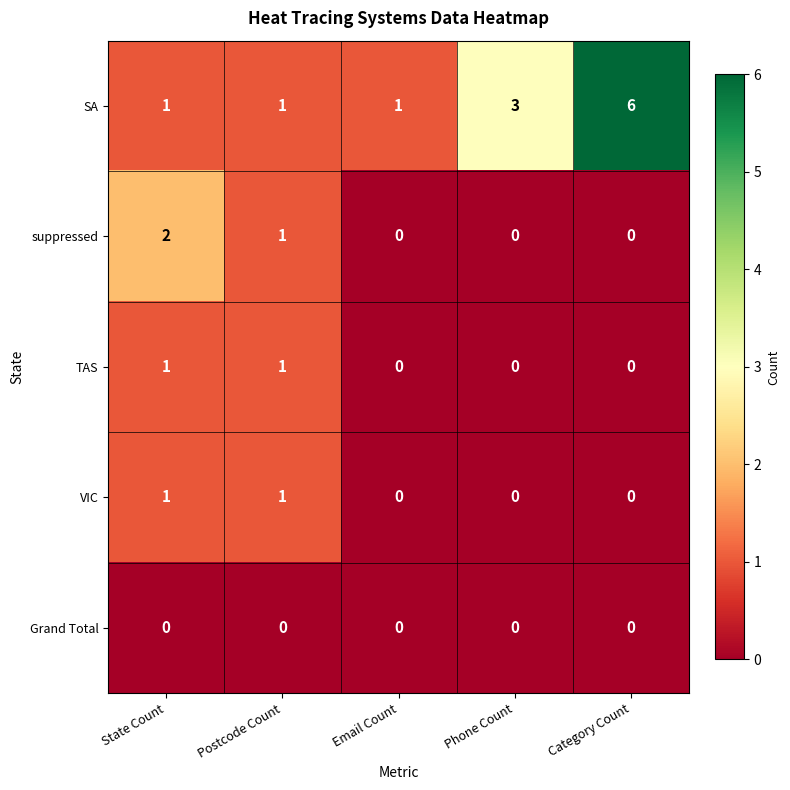

Which series has the largest total across all categories?

SA